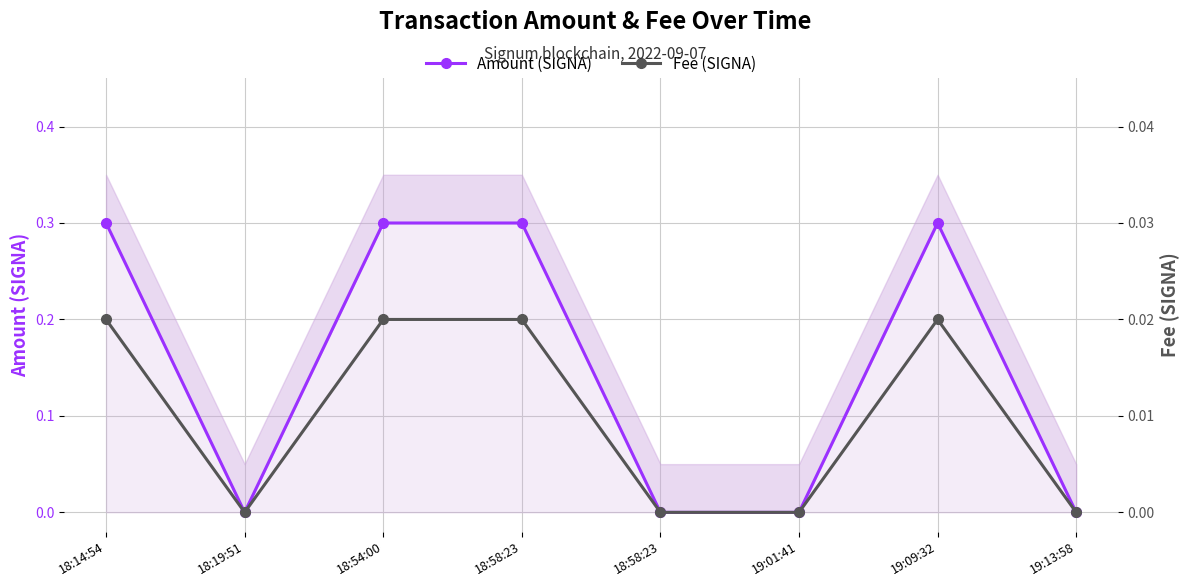

How many categories are shown in the chart?

8